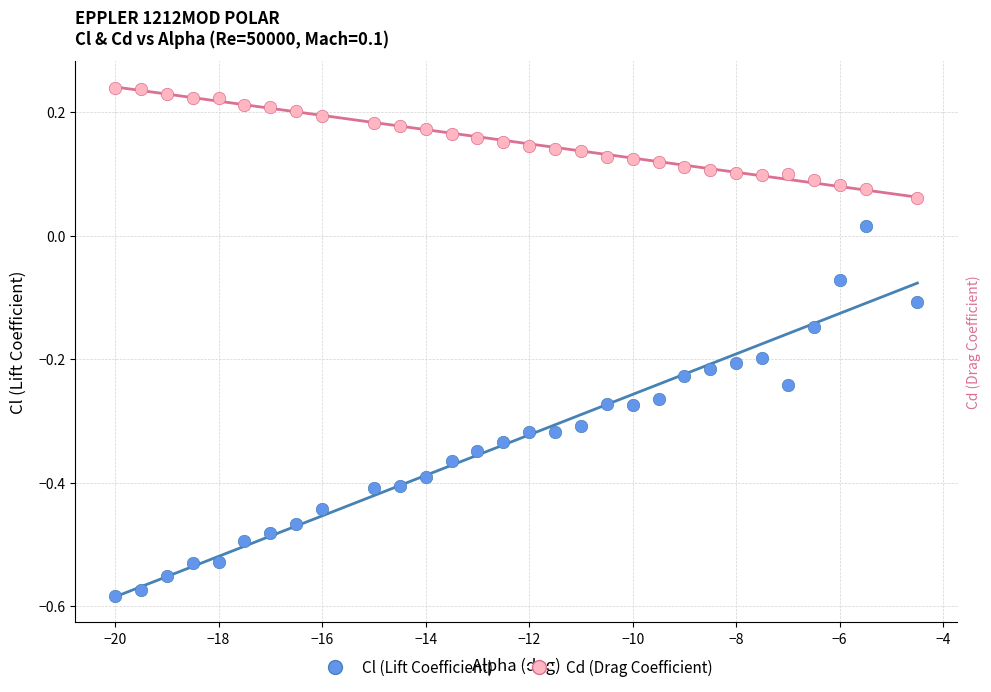

What are all the series names shown in the legend?

Cl (Lift Coefficient), Cd (Drag Coefficient)